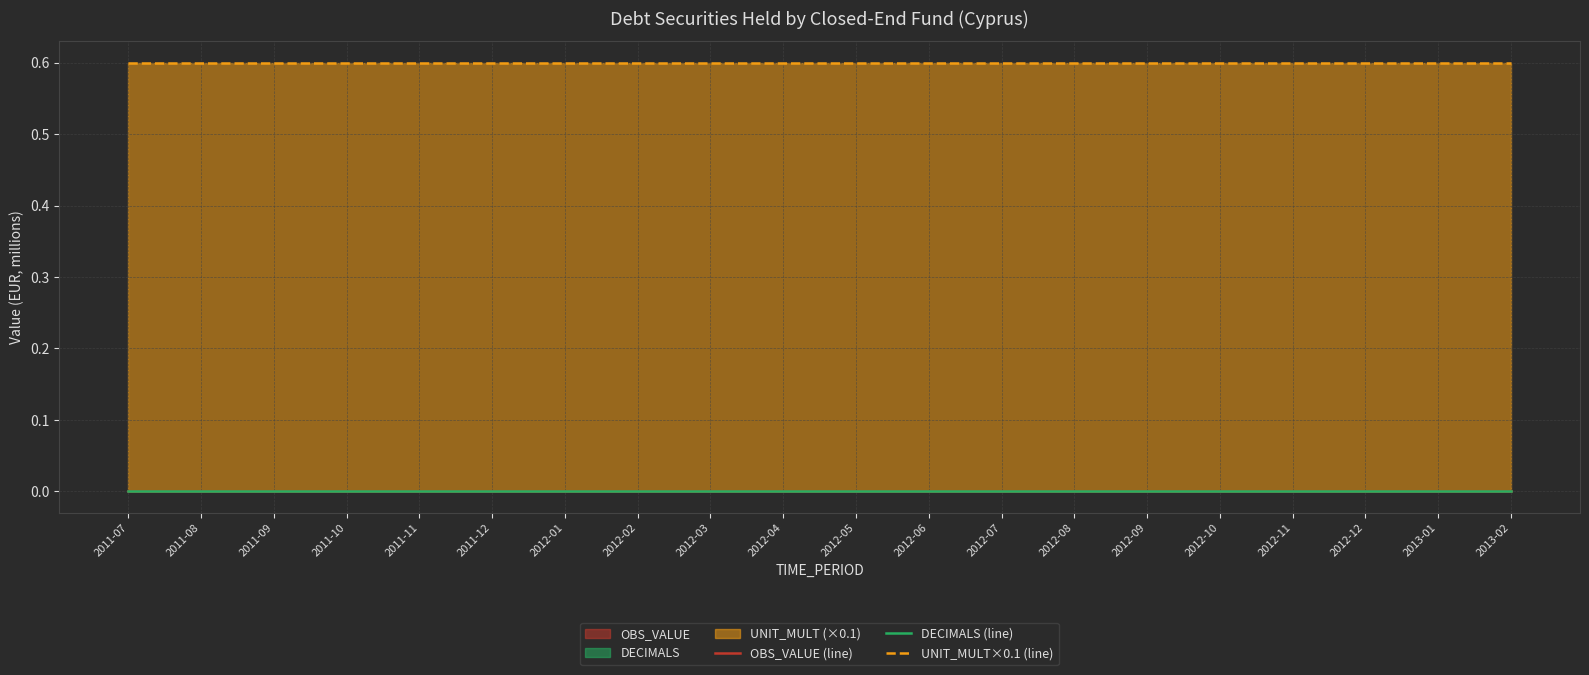

True or false: DECIMALS (line) has more than 0 points higher than both neighbors.

False